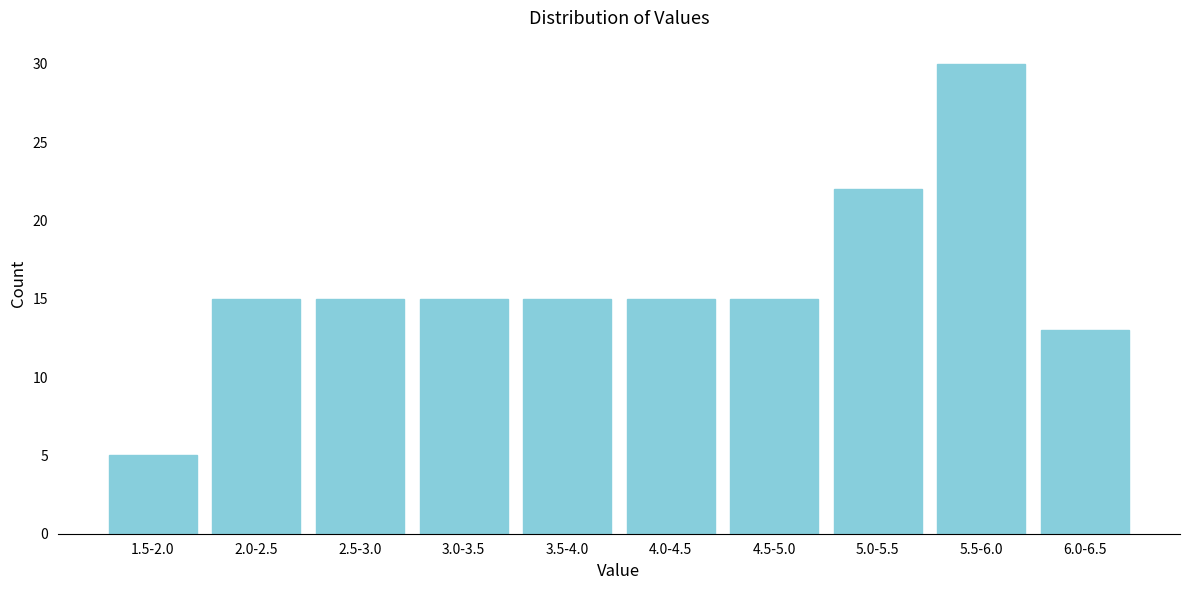

Reading right to left, list all the values displayed in this chart.

6.0-6.5=13	5.5-6.0=30	5.0-5.5=22	4.5-5.0=15	4.0-4.5=15	3.5-4.0=15	3.0-3.5=15	2.5-3.0=15	2.0-2.5=15	1.5-2.0=5